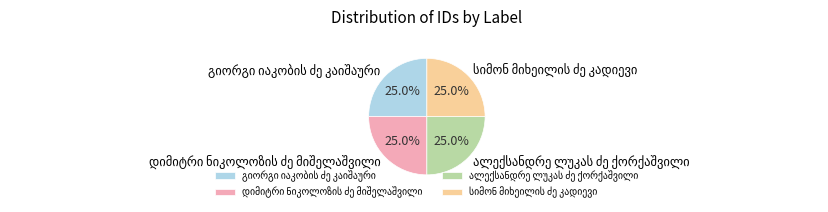

Is there a majority slice in this chart?

No